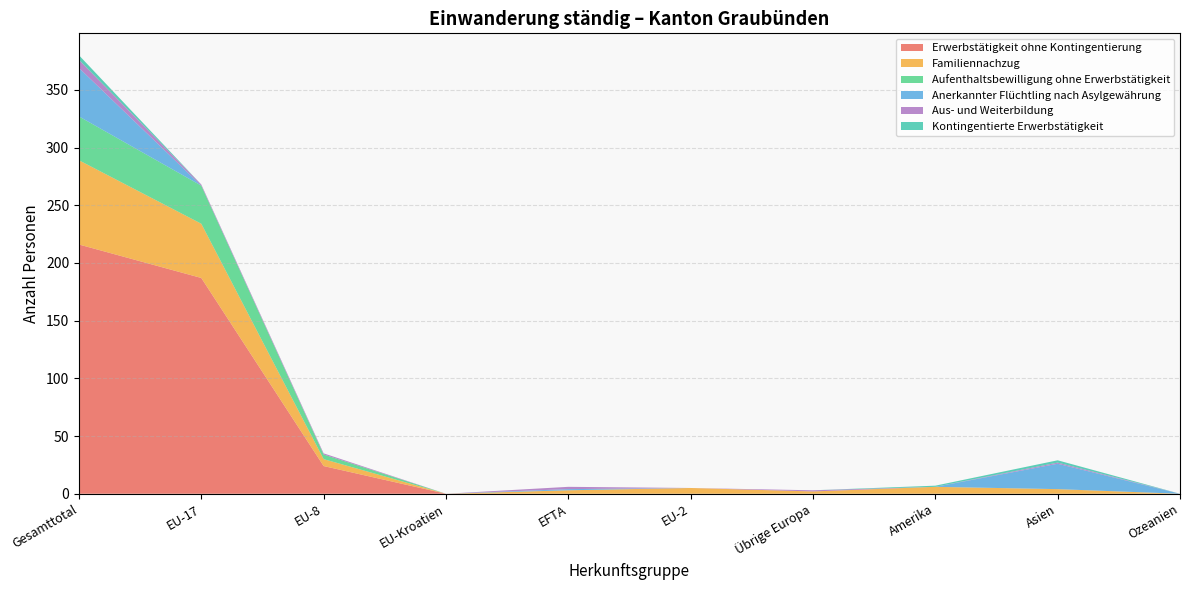

Reading right to left, extract all data points from this chart.

Erwerbstätigkeit ohne Kontingentierung: Ozeanien=0	Asien=0	Amerika=0	Übrige Europa=0	EU-2=0	EFTA=0	EU-Kroatien=0	EU-8=24	EU-17=187	Gesamttotal=216
Familiennachzug: Ozeanien=0	Asien=4	Amerika=6	Übrige Europa=2	EU-2=5	EFTA=3	EU-Kroatien=0	EU-8=6	EU-17=47	Gesamttotal=73
Aufenthaltsbewilligung ohne Erwerbstätigkeit: Ozeanien=0	Asien=0	Amerika=0	Übrige Europa=0	EU-2=0	EFTA=0	EU-Kroatien=0	EU-8=4	EU-17=33	Gesamttotal=38
Anerkannter Flüchtling nach Asylgewährung: Ozeanien=0	Asien=22	Amerika=0	Übrige Europa=0	EU-2=0	EFTA=1	EU-Kroatien=0	EU-8=0	EU-17=0	Gesamttotal=42
Aus- und Weiterbildung: Ozeanien=0	Asien=1	Amerika=0	Übrige Europa=1	EU-2=0	EFTA=2	EU-Kroatien=0	EU-8=1	EU-17=1	Gesamttotal=7
Kontingentierte Erwerbstätigkeit: Ozeanien=0	Asien=2	Amerika=1	Übrige Europa=0	EU-2=0	EFTA=0	EU-Kroatien=0	EU-8=0	EU-17=0	Gesamttotal=4